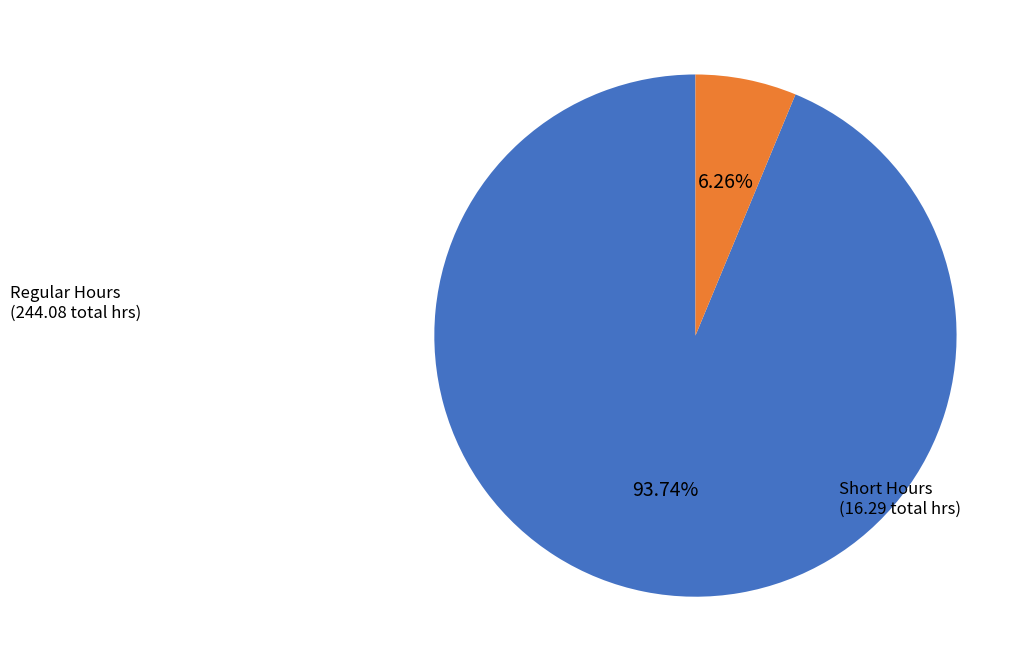

Is there any slice that represents more than half of the pie?

Yes